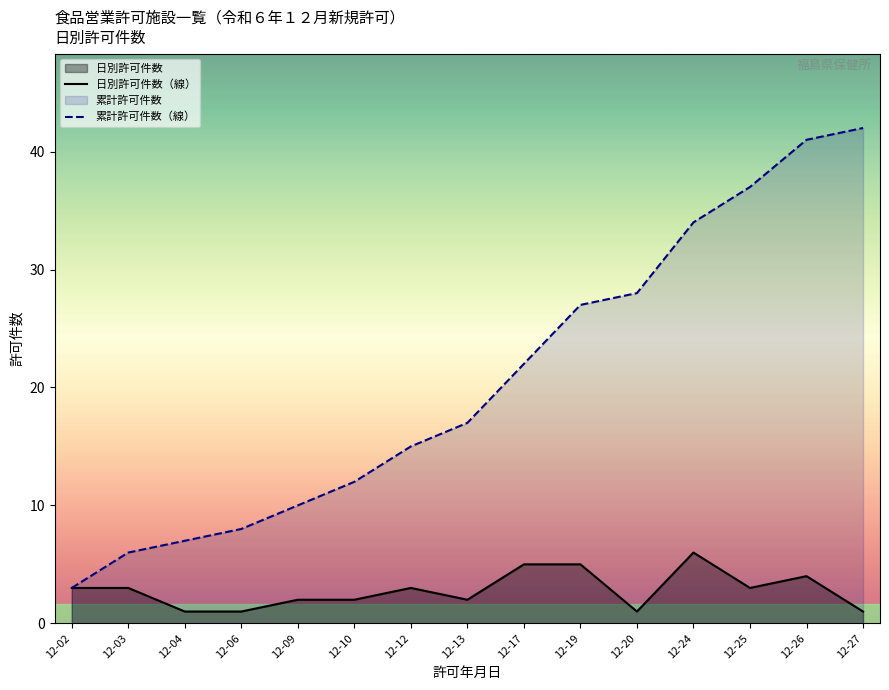

How many series are shown in this chart?

2